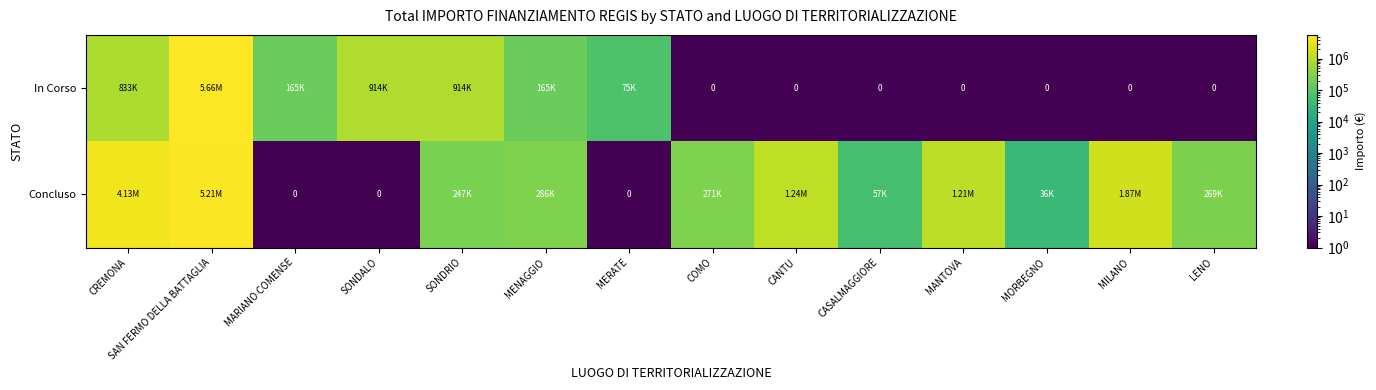

Rank the series by their maximum value, from lowest to highest.

Concluso, In Corso